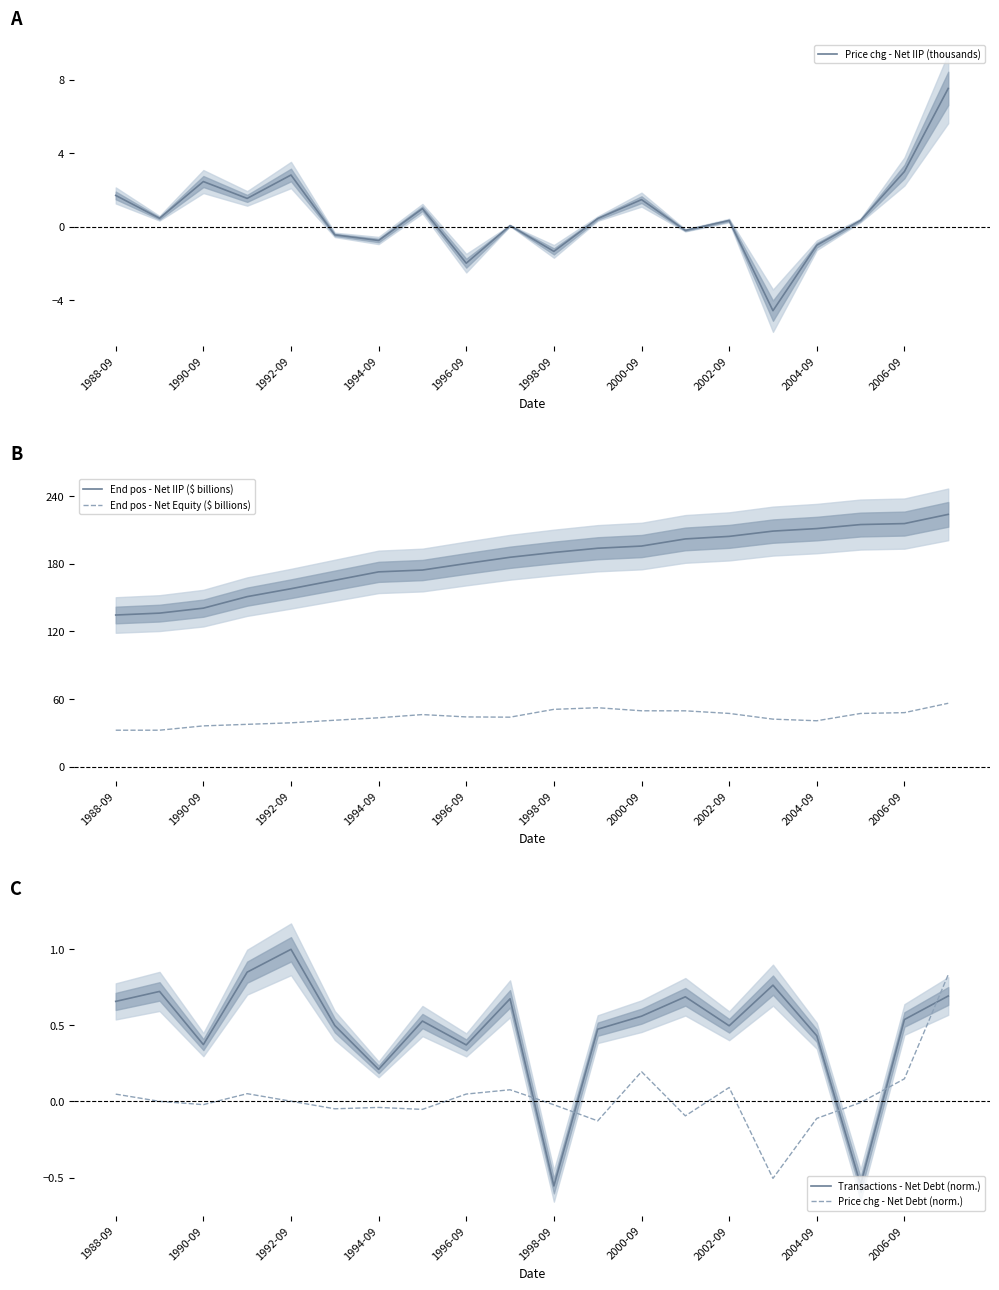

True or false: Price chg - Net Debt (norm.) has more than 2 interior local peaks.

True